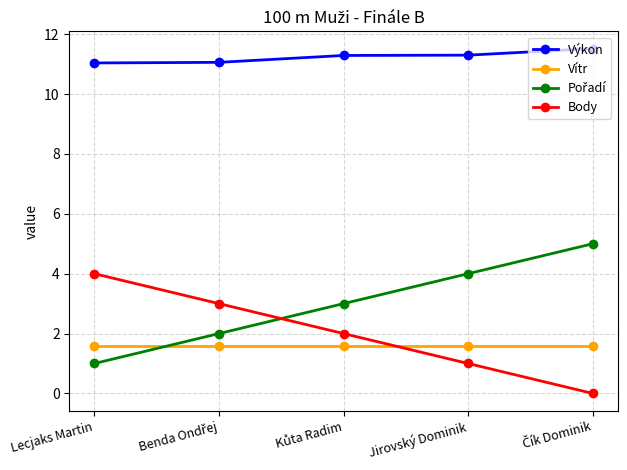

What is the total value across all series at Jirovský Dominik?

17.9